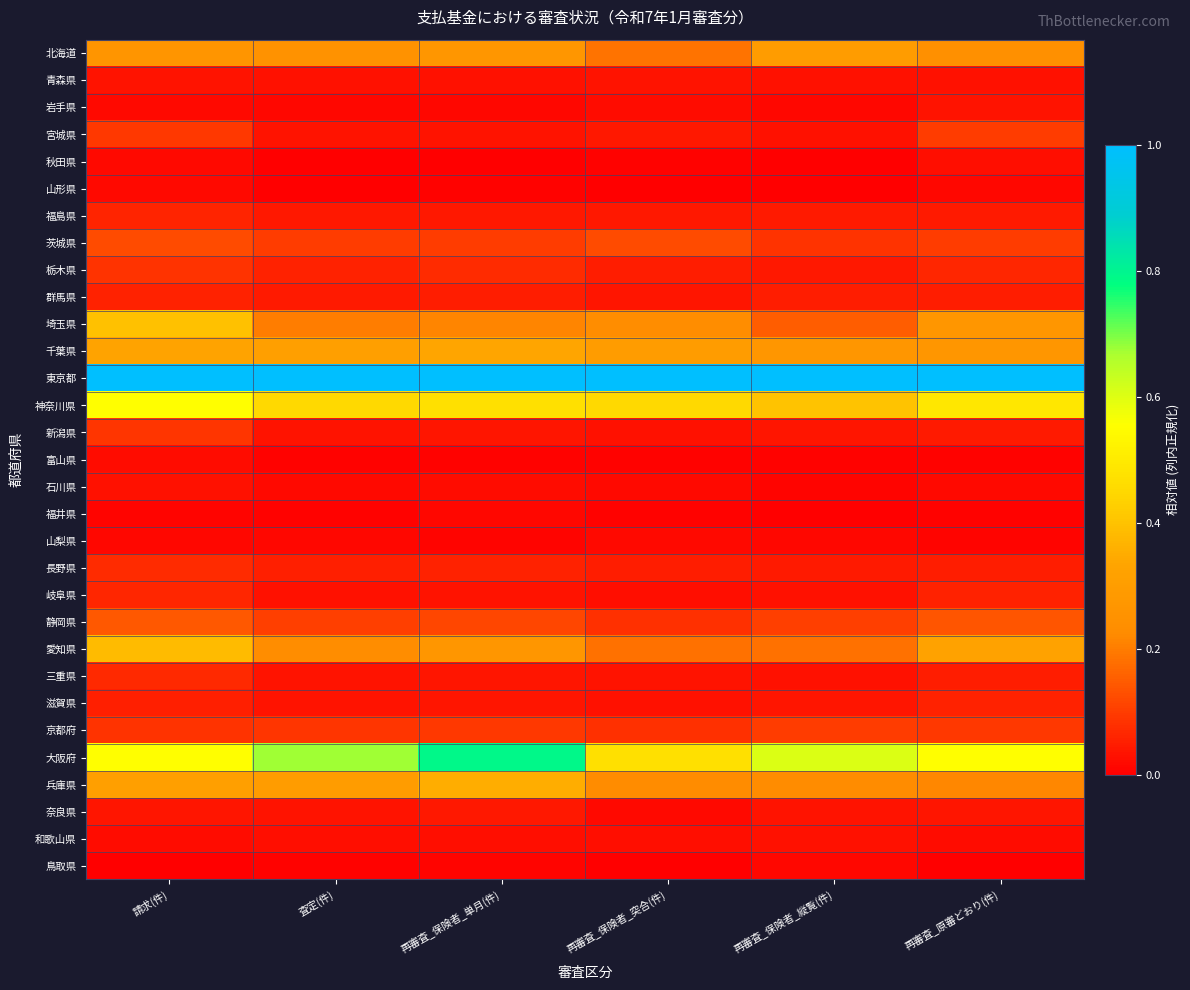

What is the difference between the highest and lowest values at 再審査_保険者_縦覧(件)?

1.0